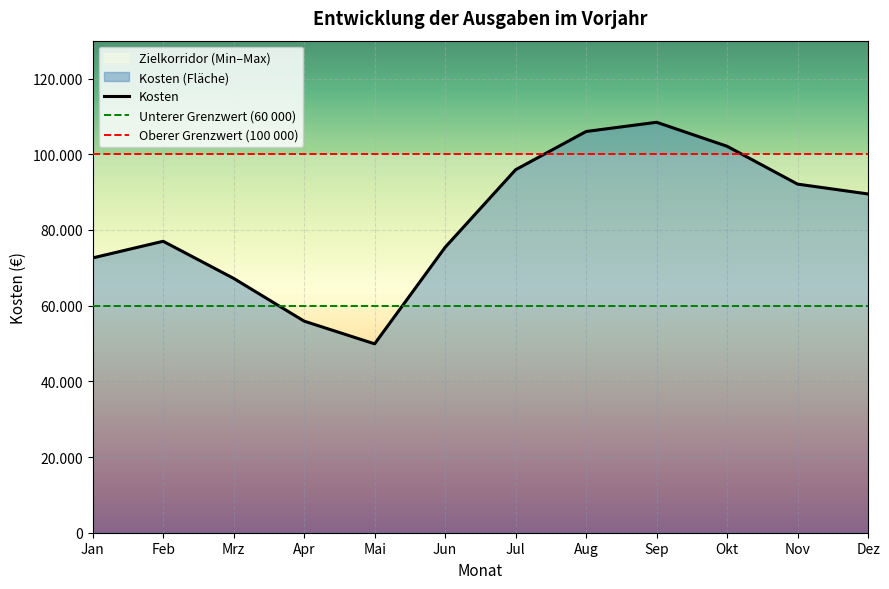

Which series has the largest total across all categories?

Oberer Grenzwert (100 000)